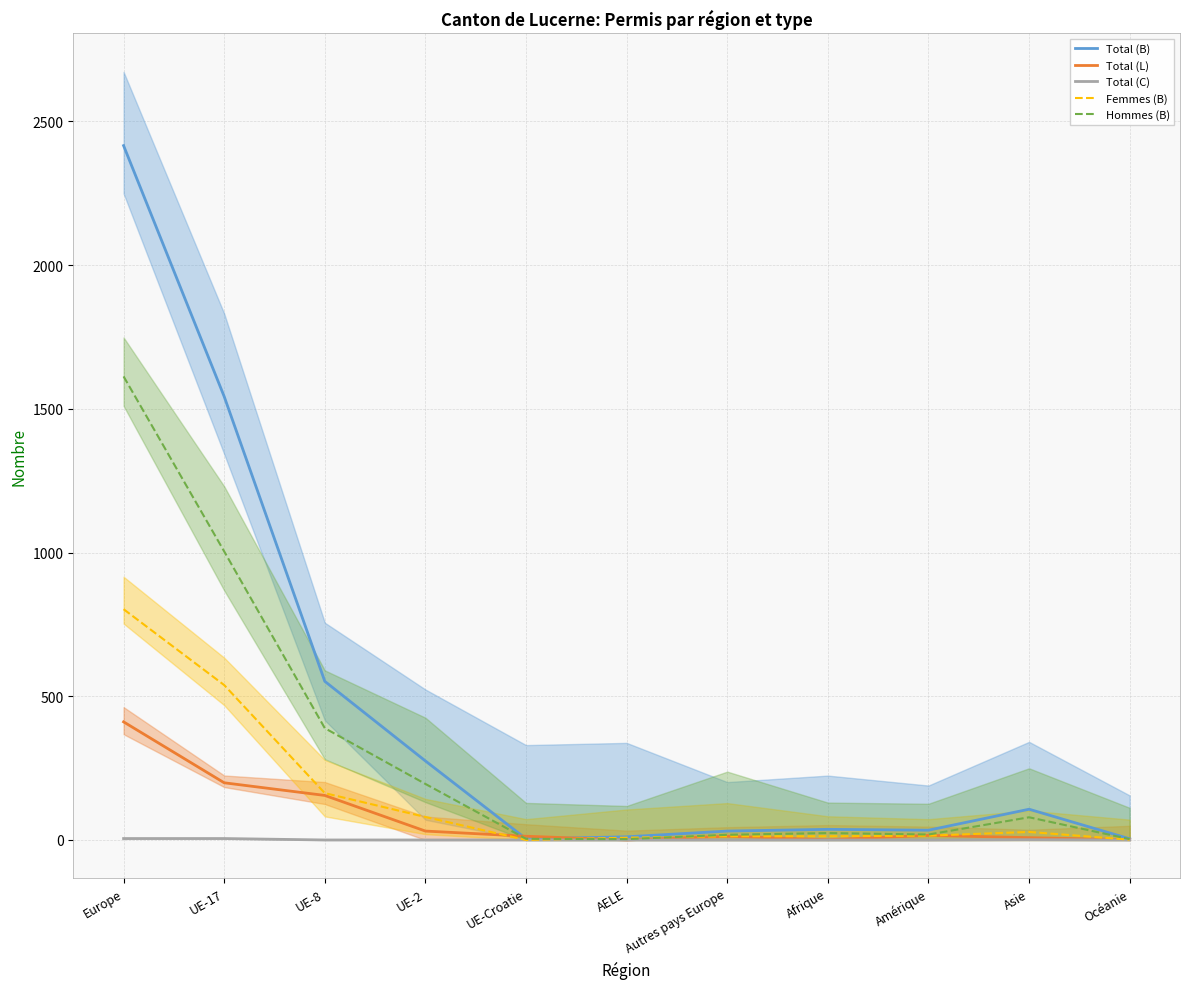

How many intersections are there between Femmes (B) and Hommes (B)?

2